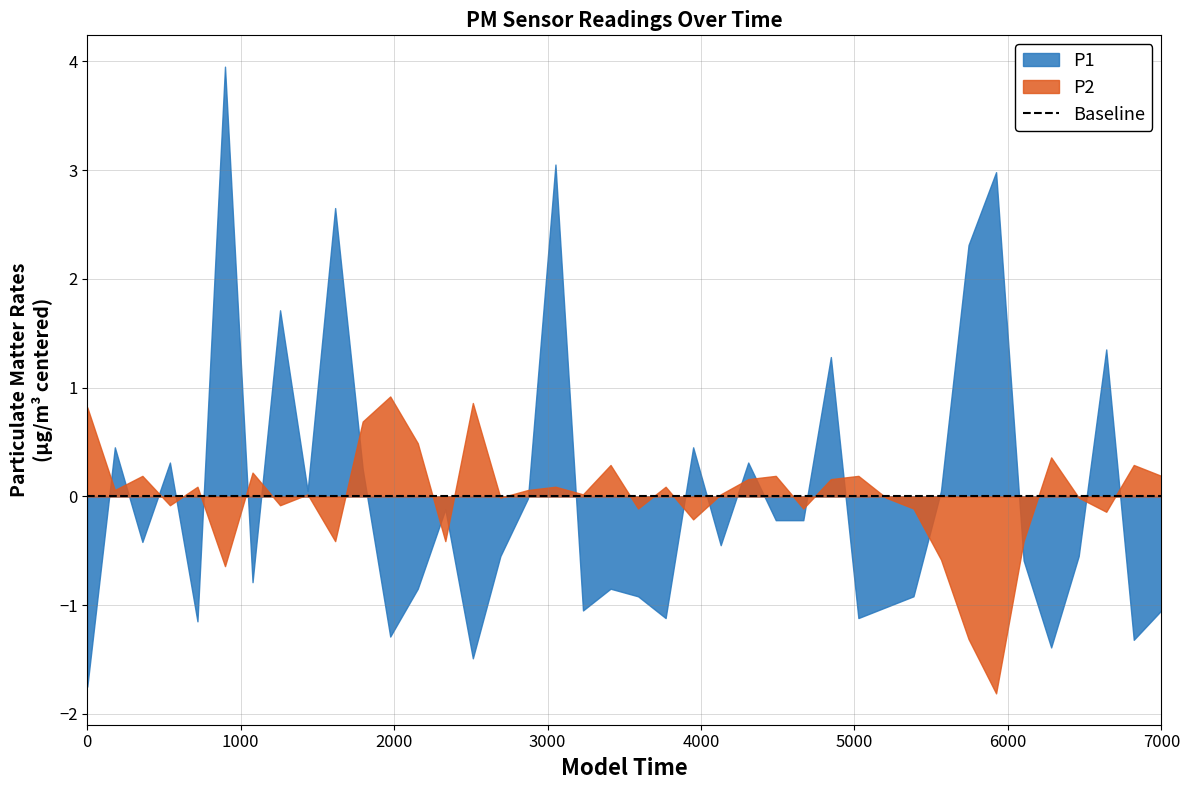

Which series has the widest spread of values?

P1